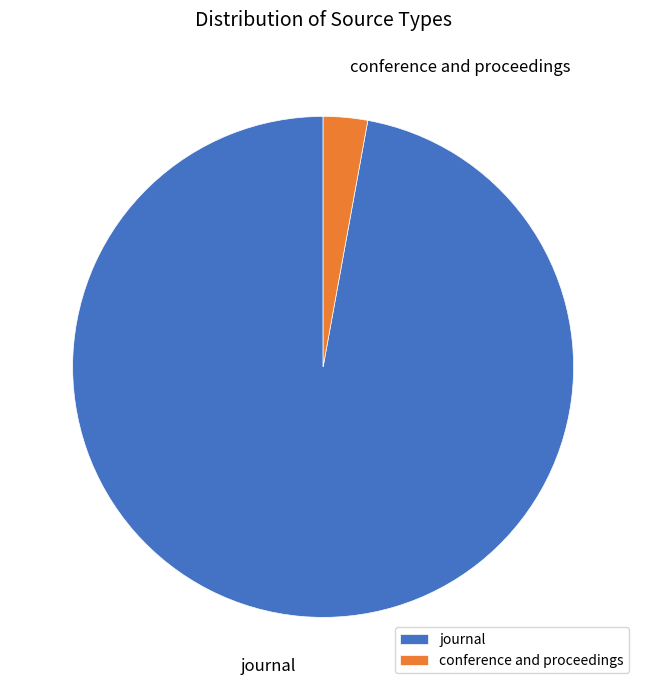

Do conference and proceedings and journal together represent more than half of the pie?

Yes